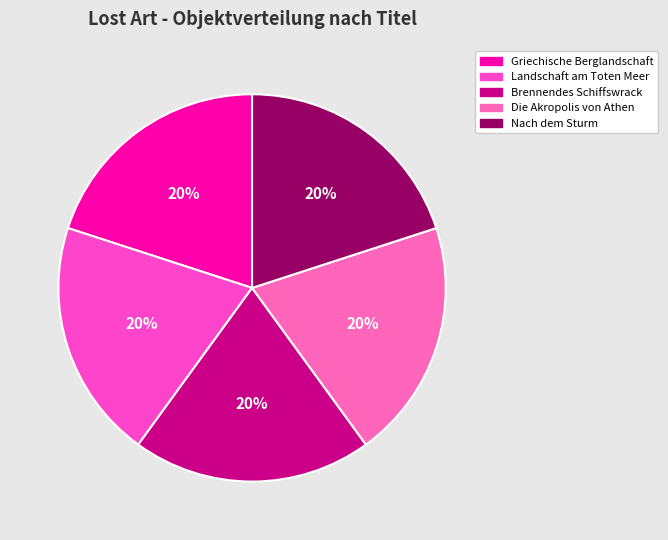

The Griechische Berglandschaft slice represents 20% of the pie. True or false?

True